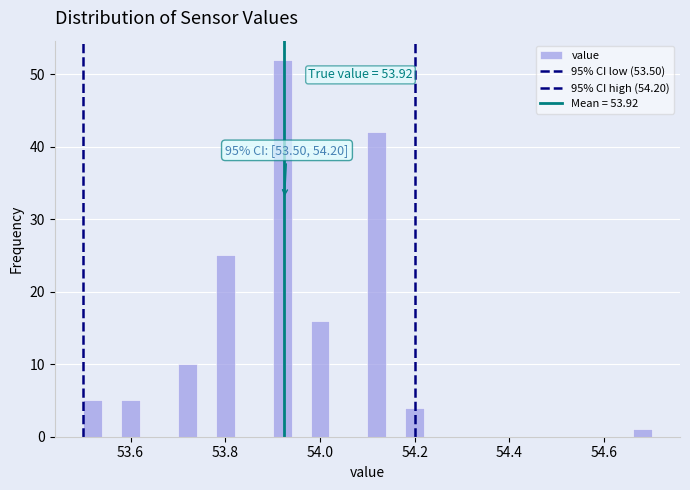

Around what value on the x-axis is the tallest bar? Give the approximate position of its centre, as read against the axis.

53.92